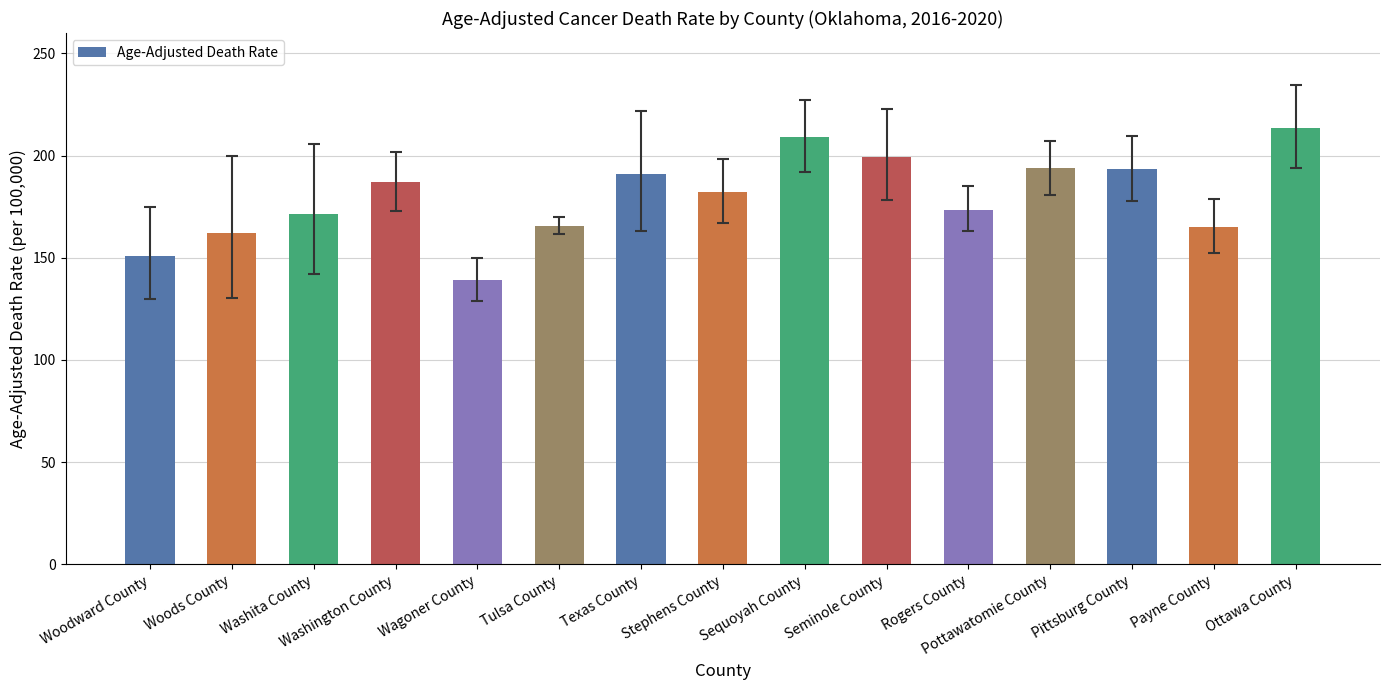

What is the difference between the second highest and second lowest values?

58.0